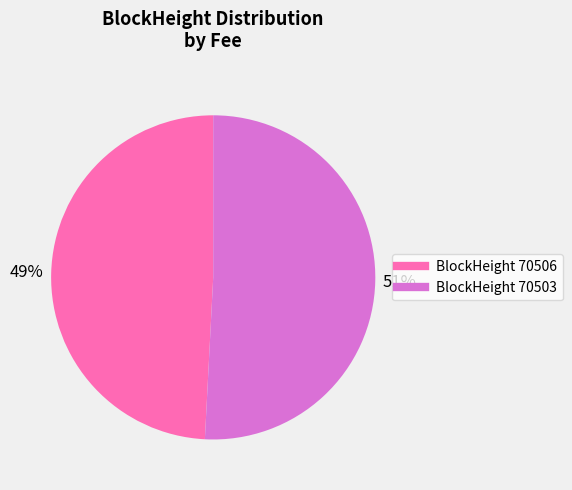

Does any single category account for the majority?

Yes